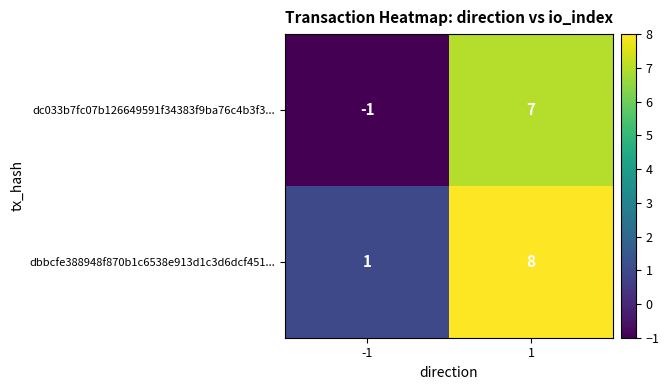

Reading left to right, what are all the values shown in this chart?

dc033b7fc07b126649591f34383f9ba76c4b3f3...: -1=-1	1=7
dbbcfe388948f870b1c6538e913d1c3d6dcf451...: -1=1	1=8